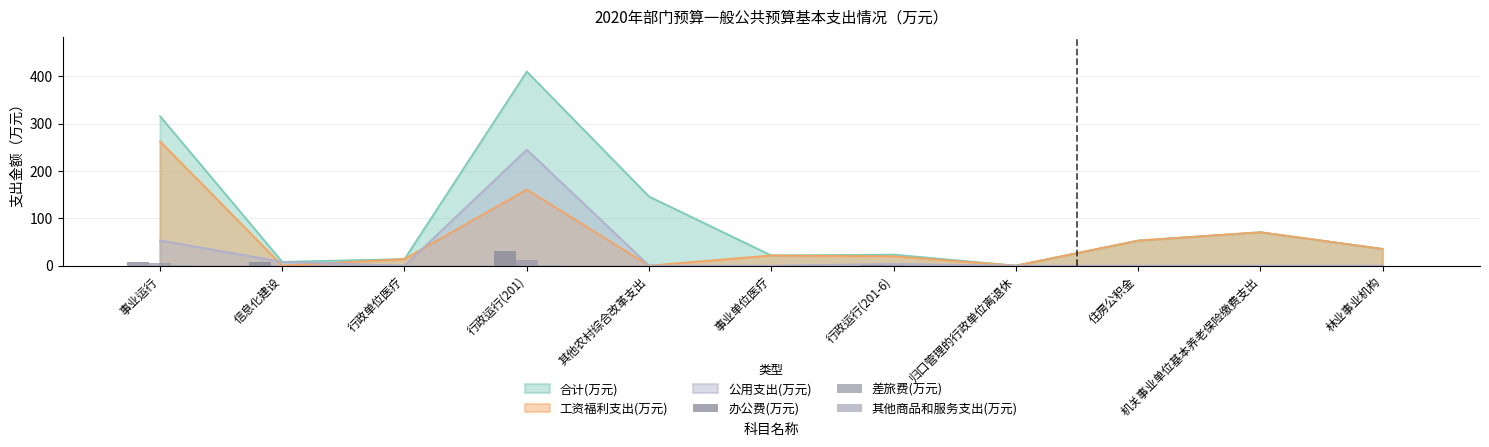

Is the value of 工资福利支出(万元) at 机关事业单位基本养老保险缴费支出 greater than the value of 公用支出(万元) at 事业单位医疗?

Yes